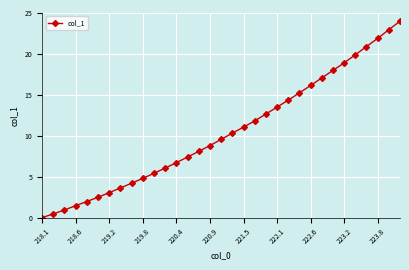

What is the maximum value shown in the chart?

24.0